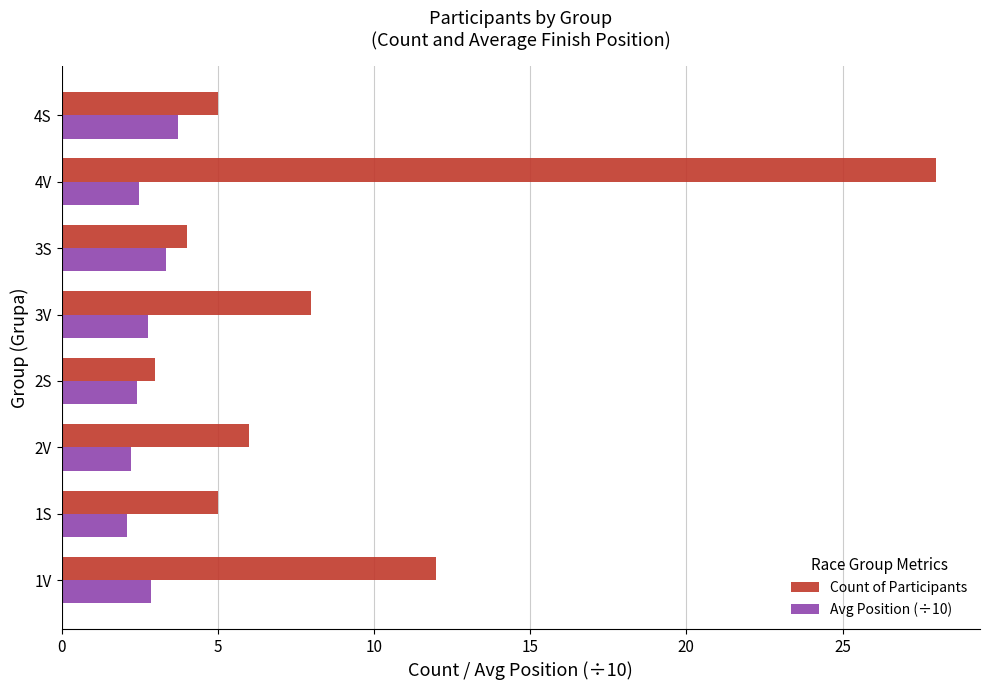

The Count of Participants series shows 12.9 at 4V. True or false?

False